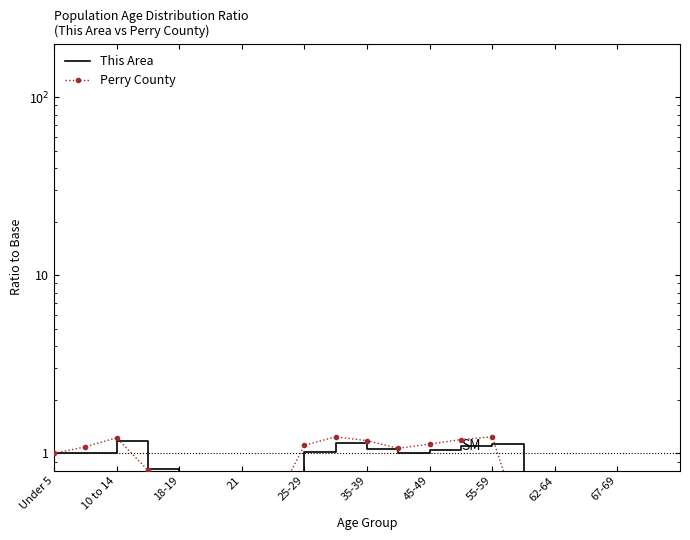

What is the greatest value displayed?

1.2